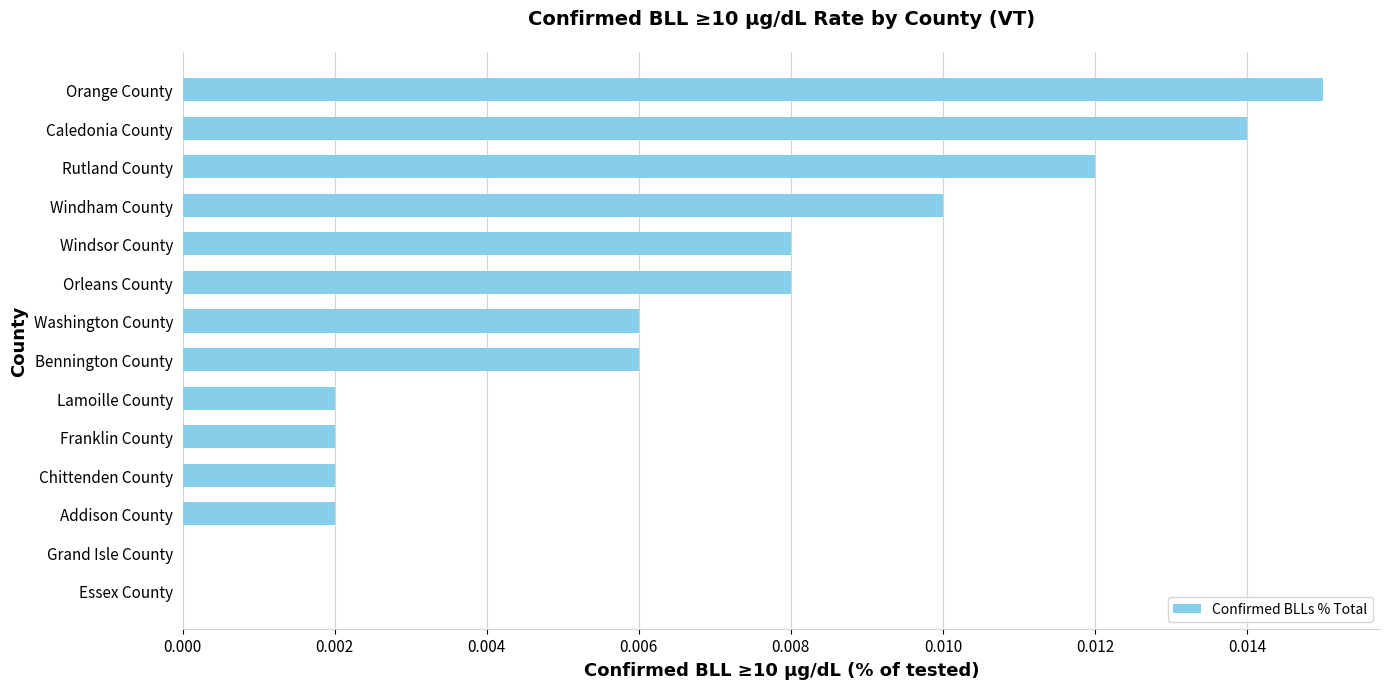

True or false: the data shows 0.0 at Windham County.

True